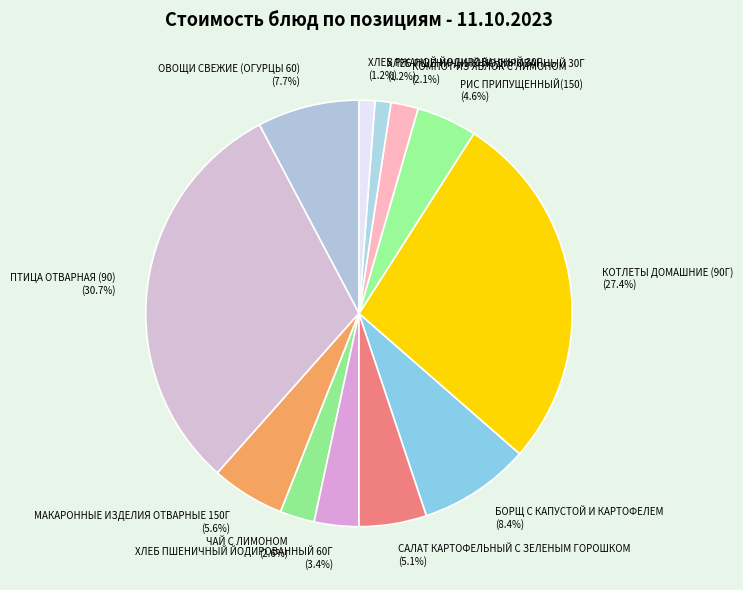

Is it true that САЛАТ КАРТОФЕЛЬНЫЙ С ЗЕЛЕНЫМ ГОРОШКОМ is 1% of the pie?

False